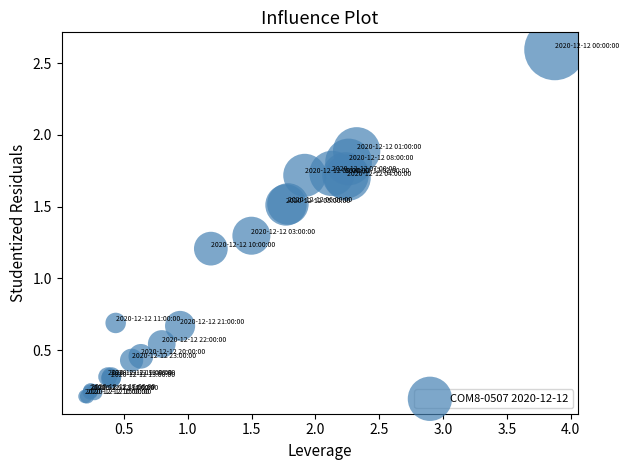

What Y value in the scatter plot is closest to 1?

1.2